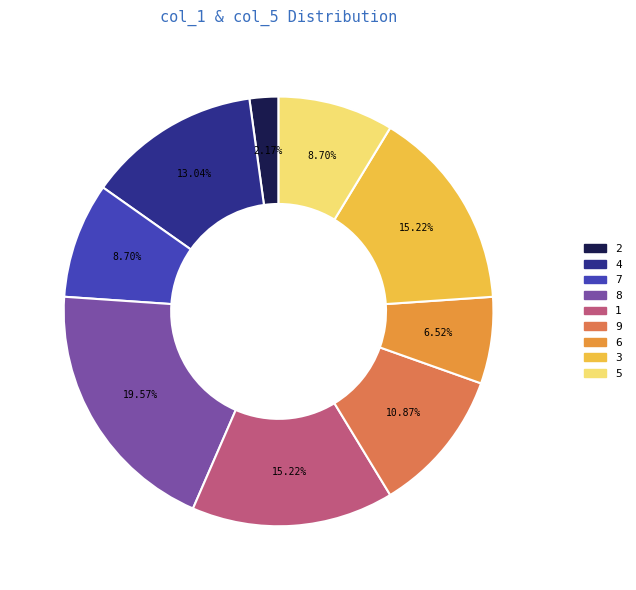

What percentage is the 4 slice, to the nearest percent?

13%